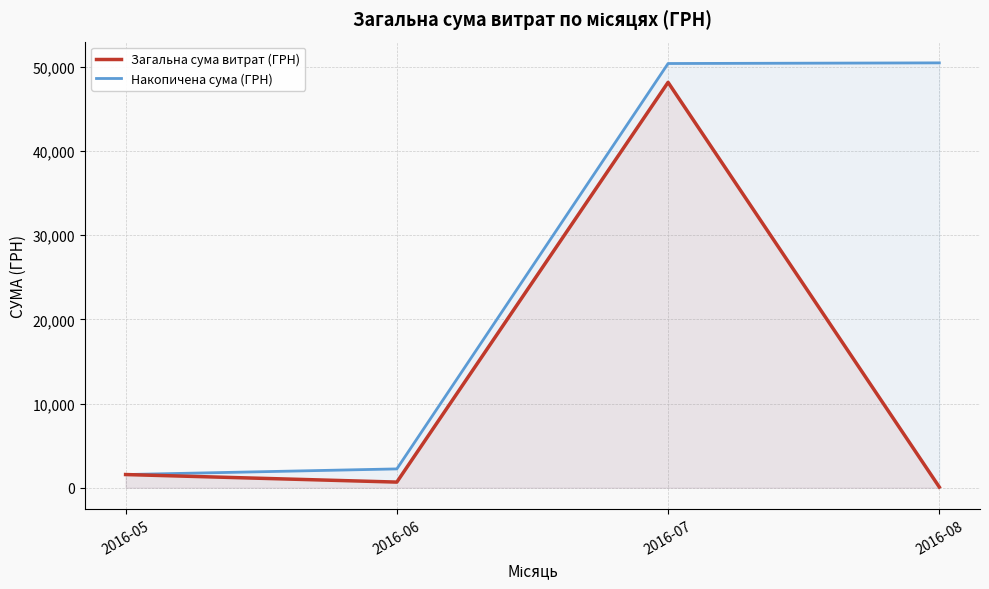

How many categories are shown in the chart?

4